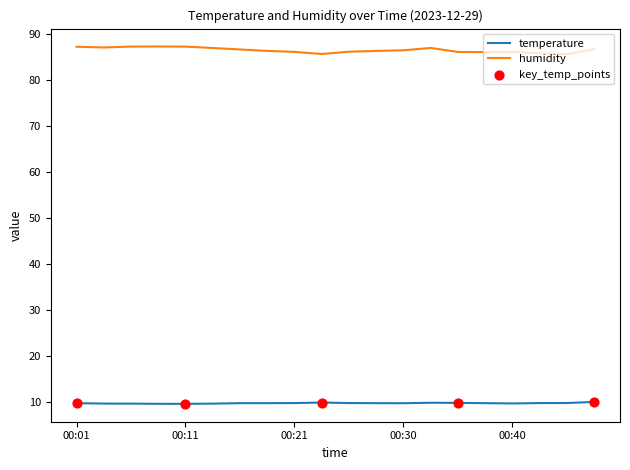

Which series has the largest total across all categories?

humidity